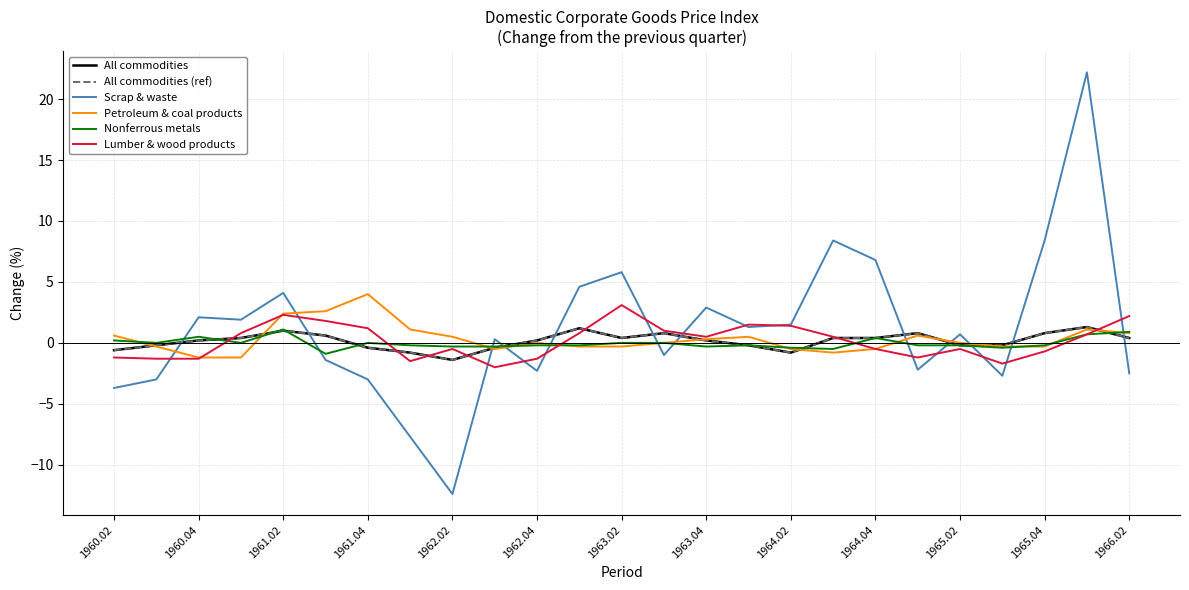

At which label is All commodities (ref) closest to 0?

1960.04